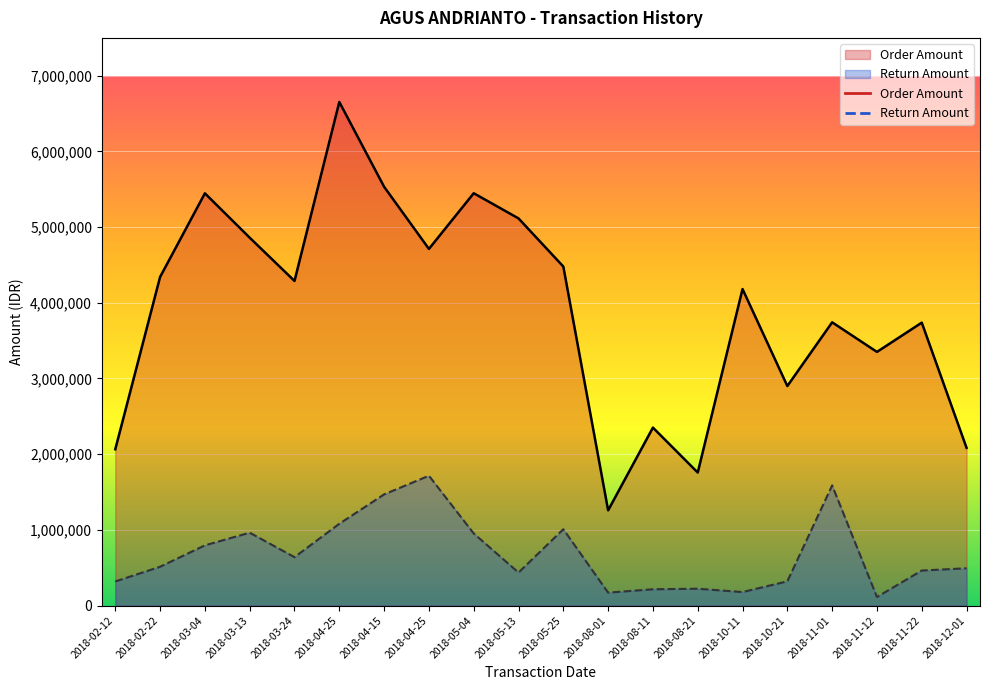

What is the label of the 1st point from the left?

2018-02-12